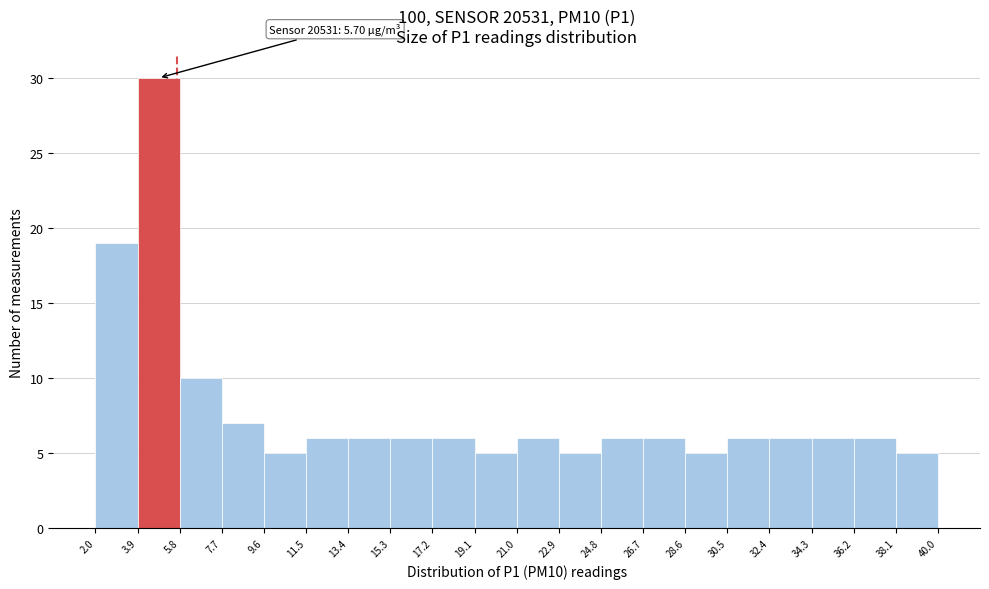

Which range on the x-axis has the tallest bar?

3.9 to 5.8